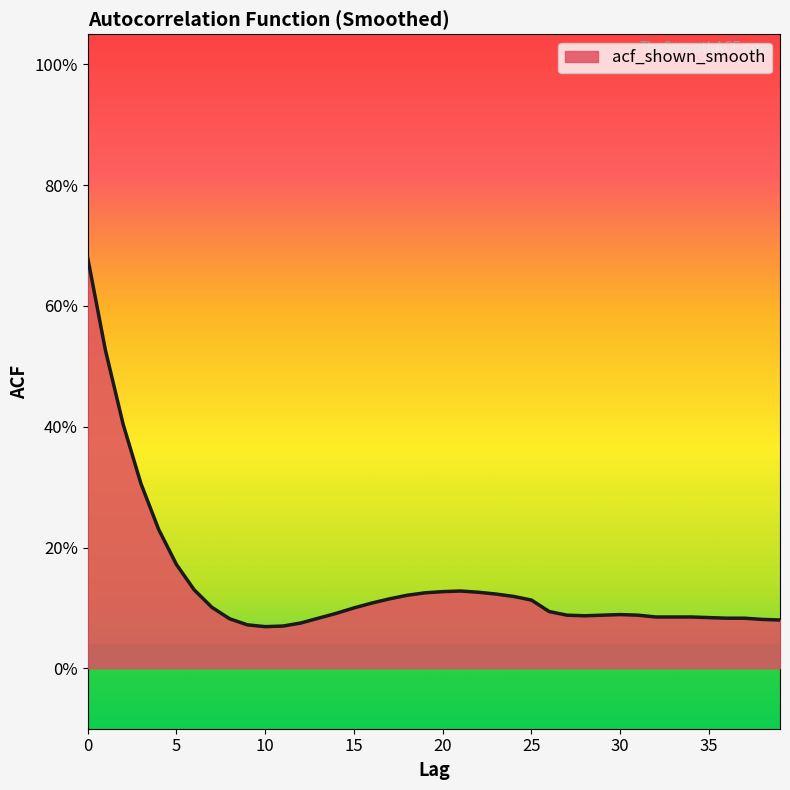

What is the greatest value displayed?

0.7